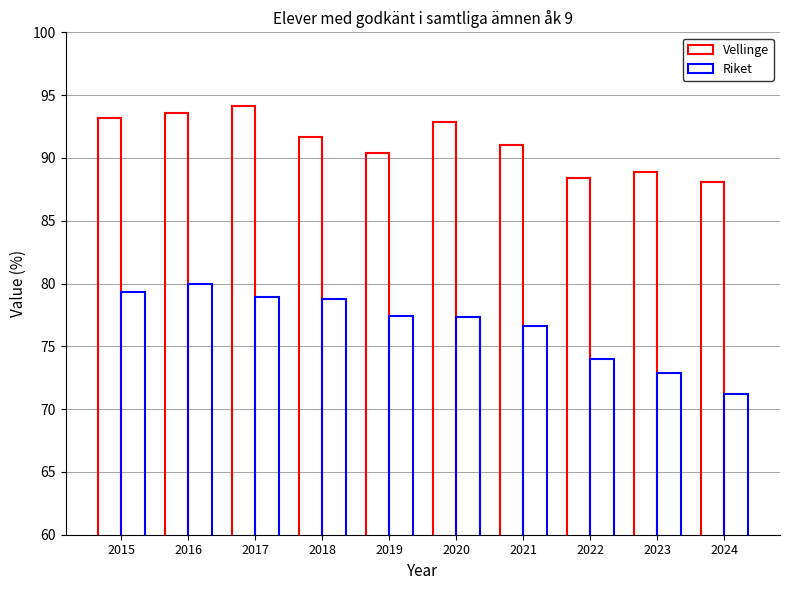

Reading right to left, what are all the values shown in this chart?

Vellinge: 88.1	88.9	88.4	91.0	92.9	90.4	91.7	94.1	93.6	93.2
Riket: 71.2	72.9	74.0	76.6	77.3	77.4	78.8	78.9	80.0	79.3